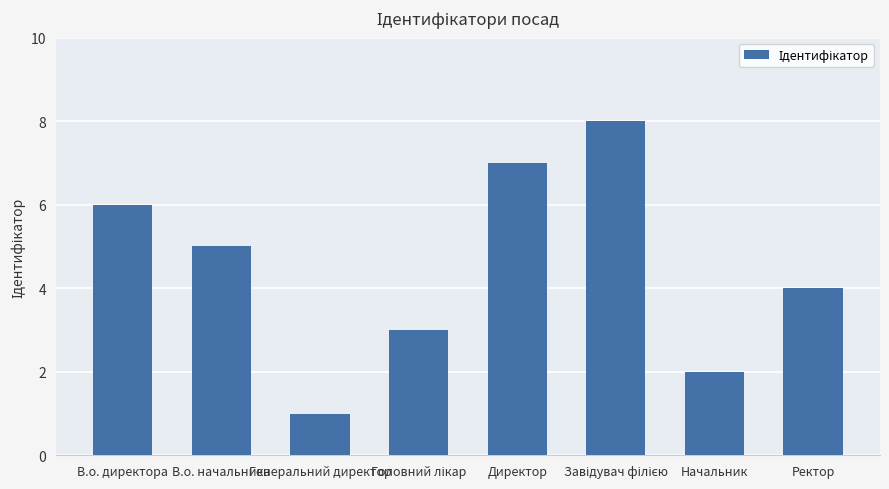

What is the value of the 5th bar from the left?

7